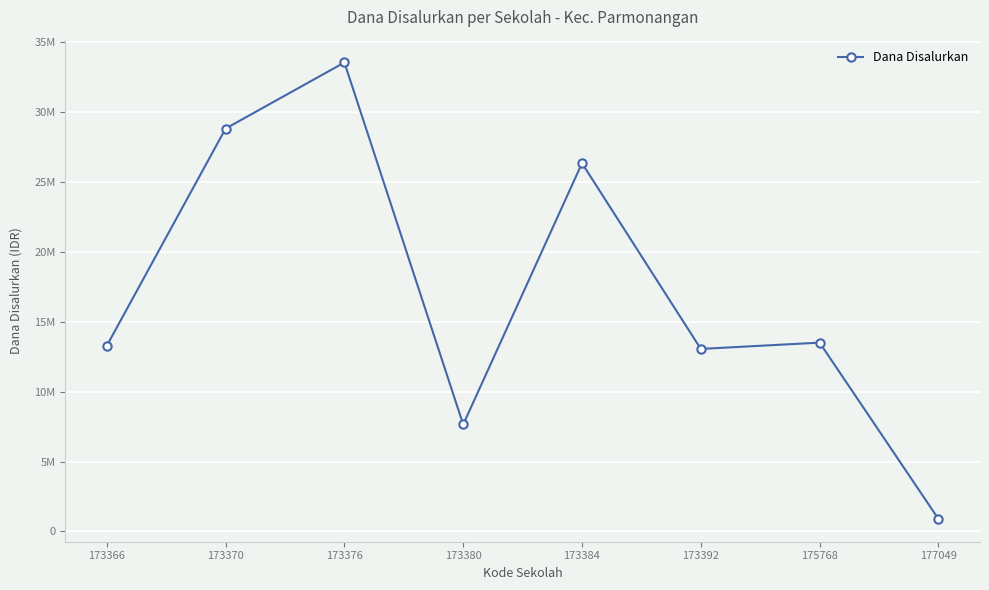

Is this an area chart (filled region under the line)?

No